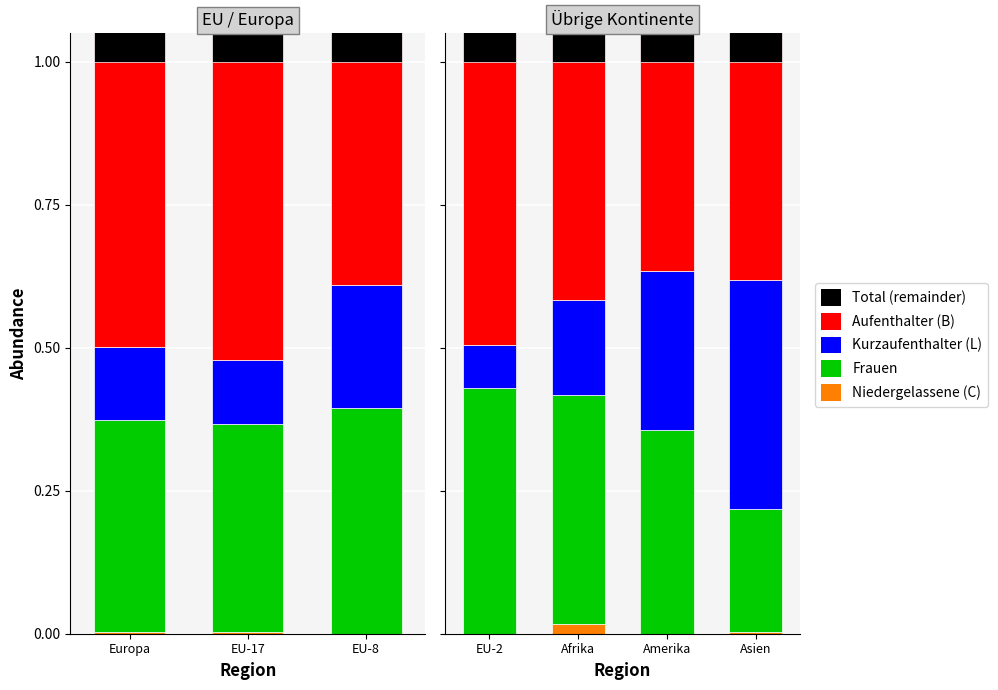

How many Niedergelassene (C) values are between 0 and 1?

4